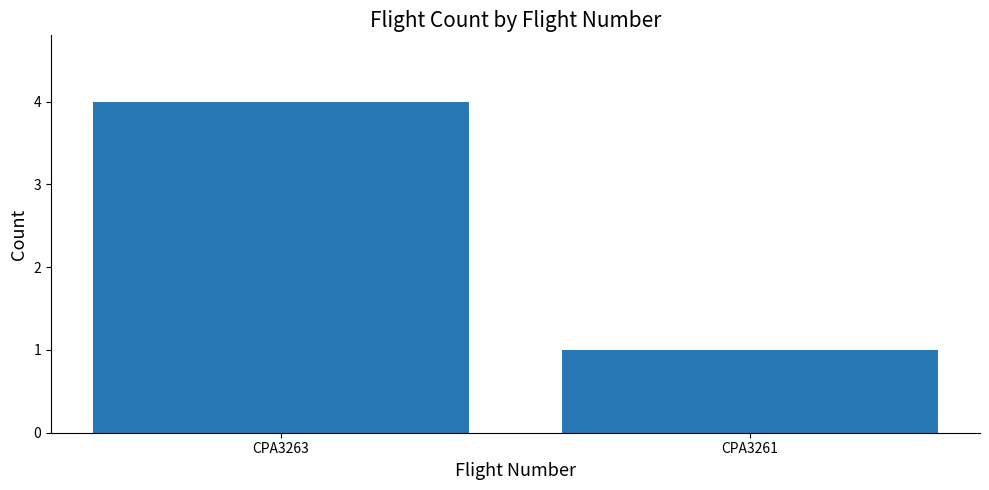

The chart shows a value of 1 at CPA3261. True or false?

True